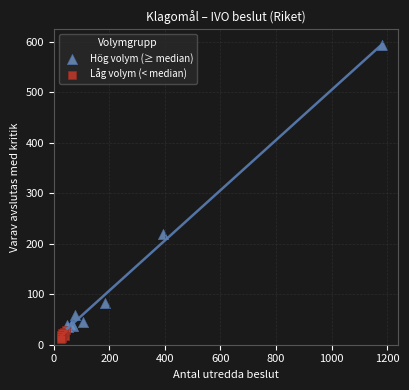

Which series reaches the maximum Y coordinate?

Hög volym (≥ median)